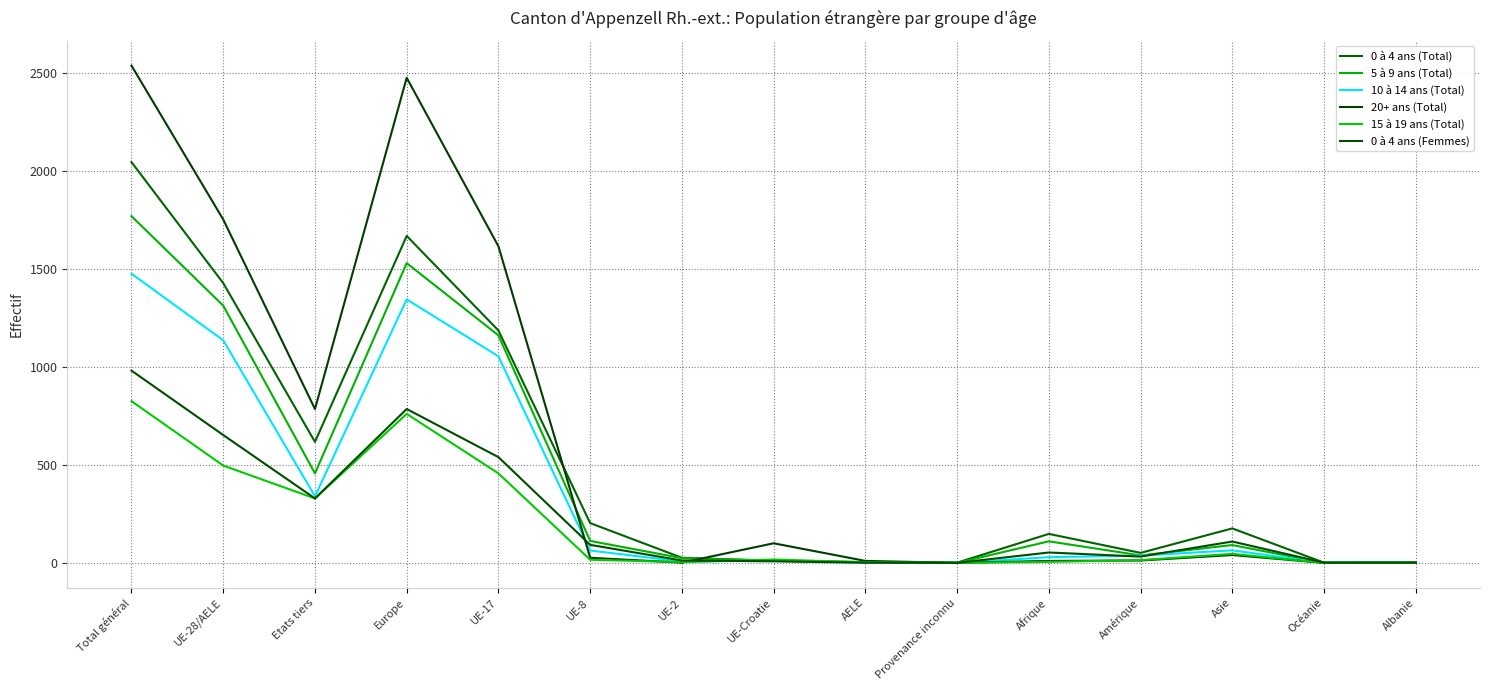

True or false: 10 à 14 ans (Total) has a value of 0 at AELE.

True